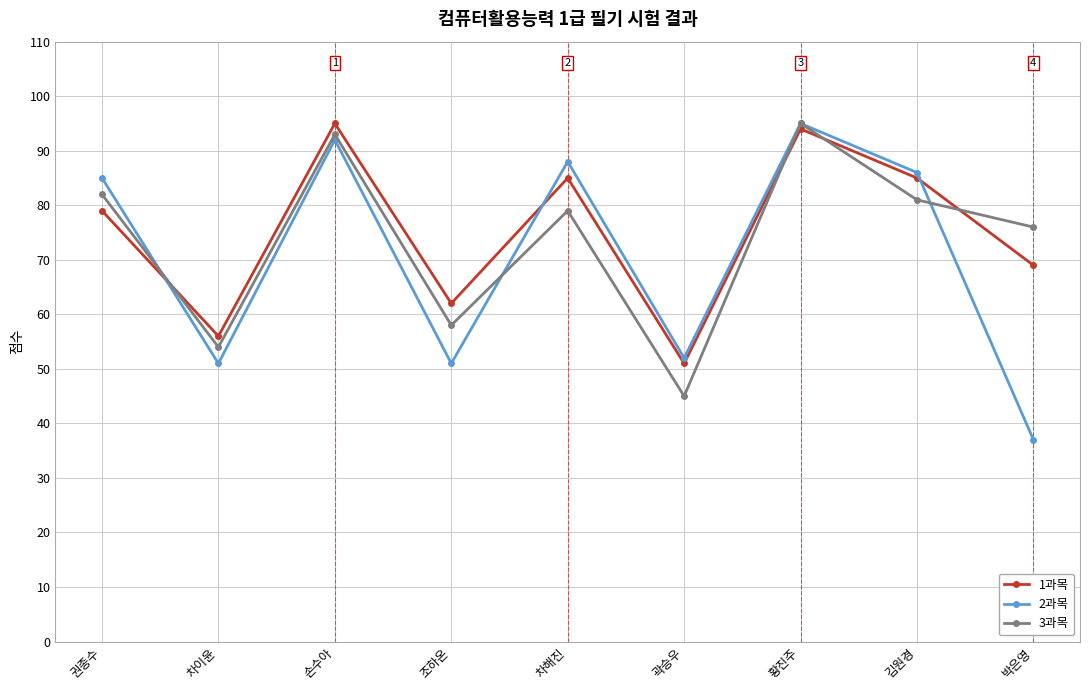

What are all the series names shown in the legend?

1과목, 2과목, 3과목